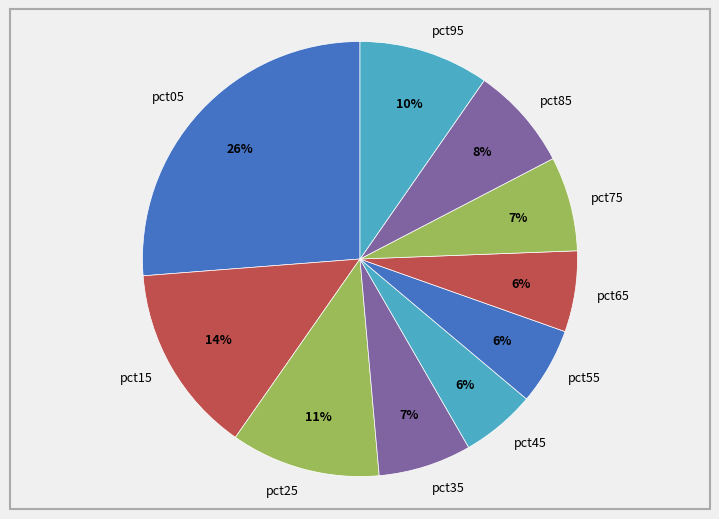

Is it true that pct45 is 1% of the pie?

False